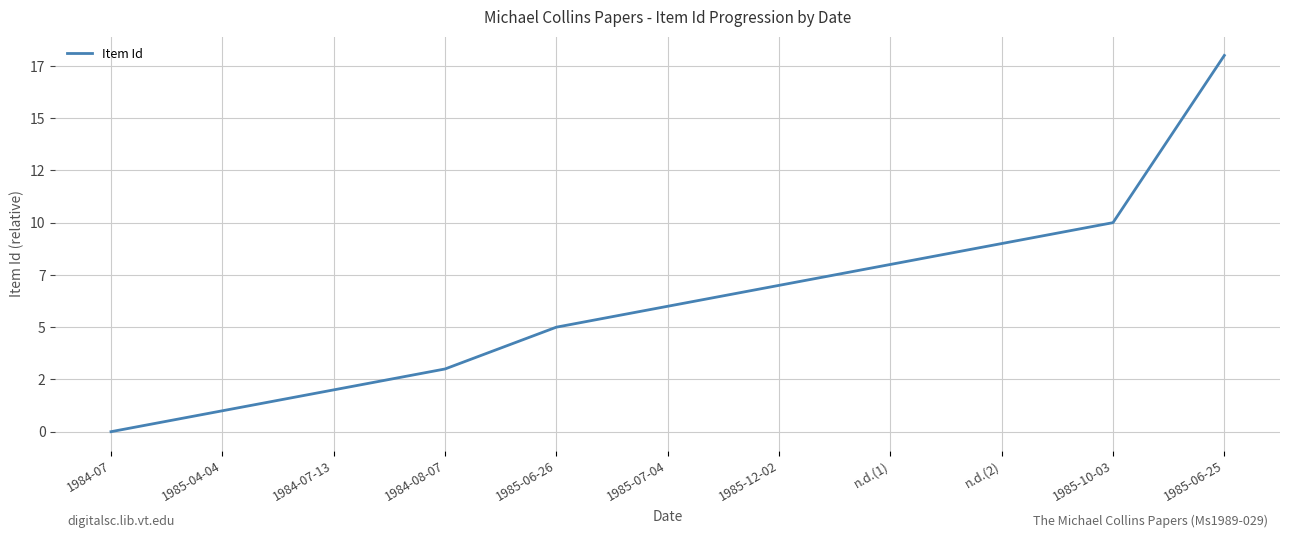

The value at n.d.(1) is 2. True or false?

False